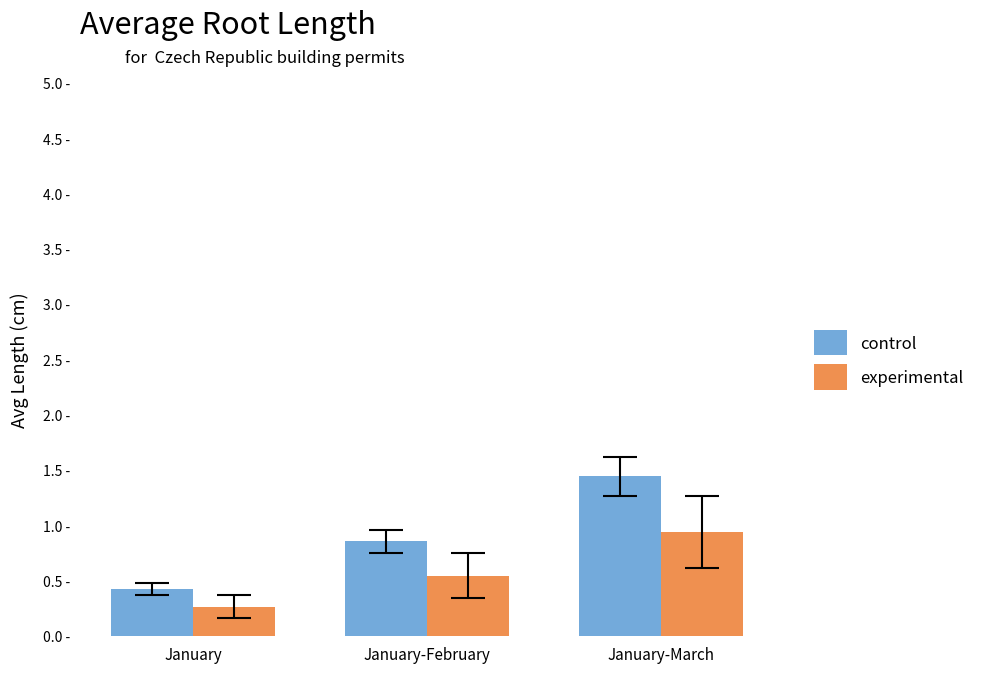

At which label is experimental closest to 6058?

January-February